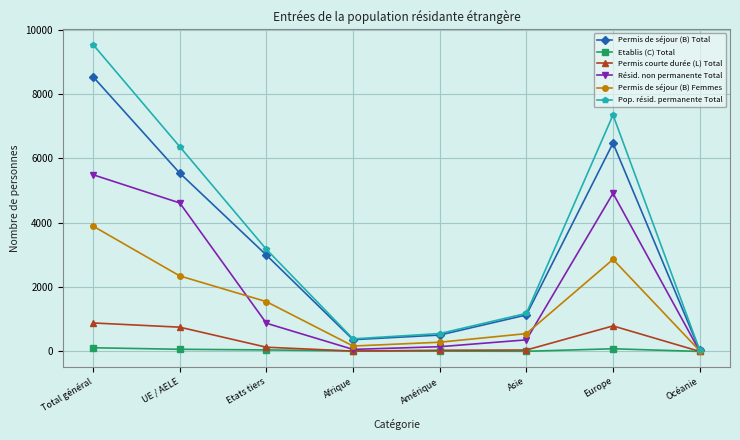

Is the value of Permis de séjour (B) Total at Etats tiers greater than the value of Permis courte durée (L) Total at Europe?

Yes